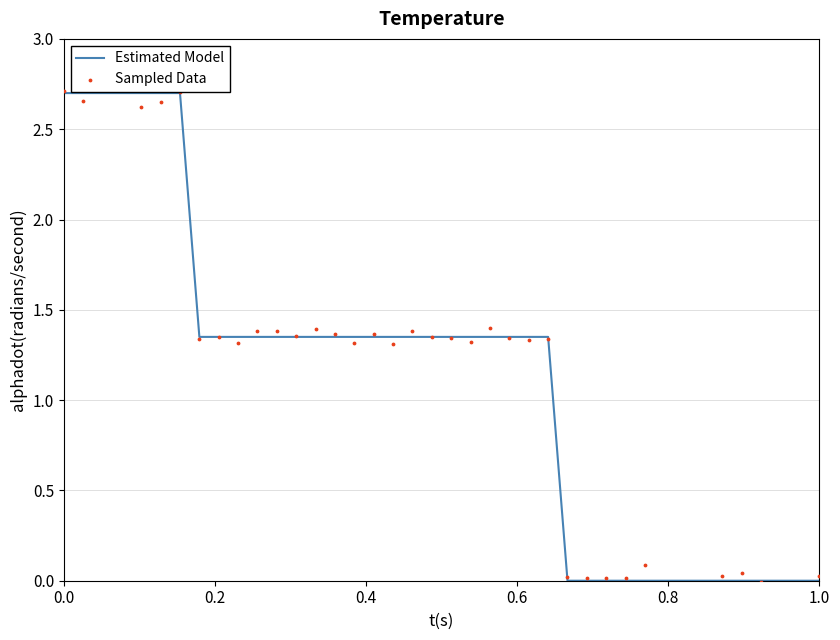

What are all the series names shown in the legend?

Estimated Model, Sampled Data